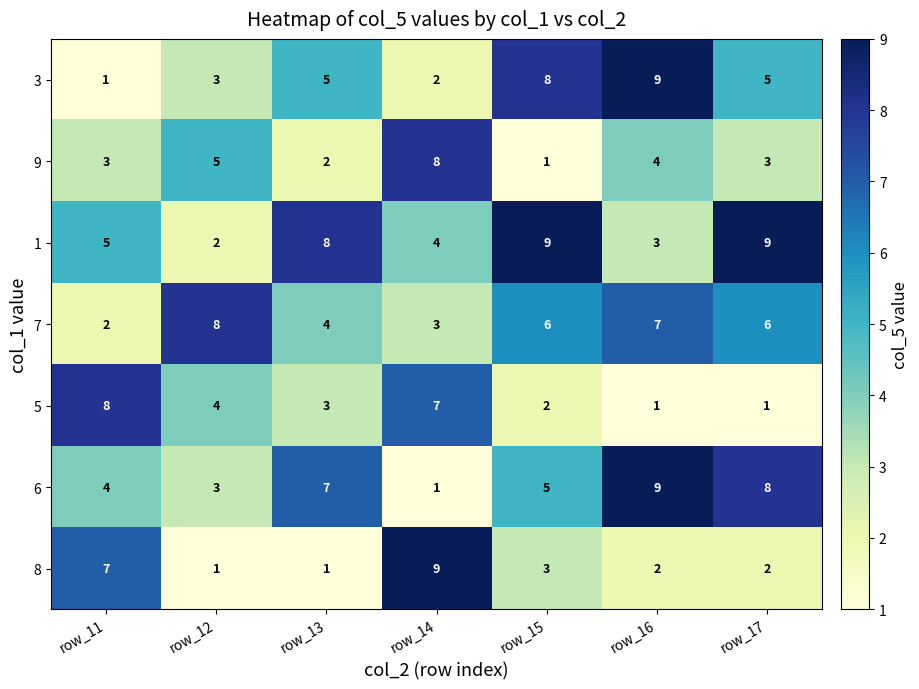

At which label does 3 reach its peak?

row_16